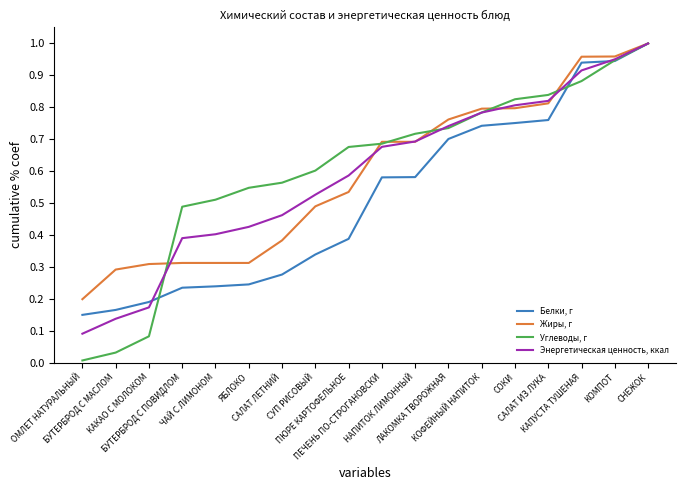

What is the sum of all Жиры, г values?

10.6